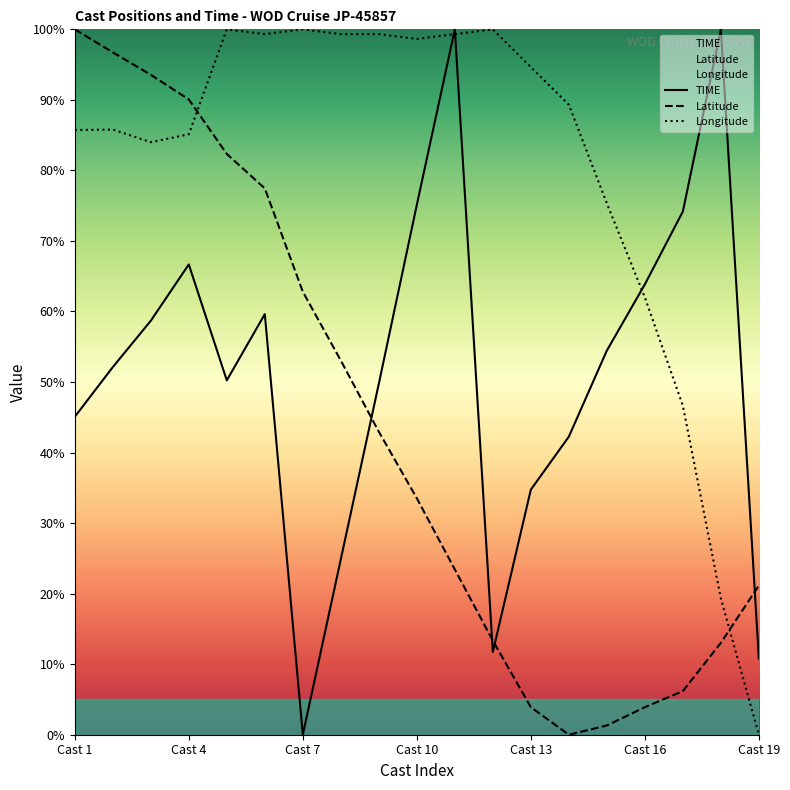

True or false: Latitude and Longitude intersect in this chart.

True